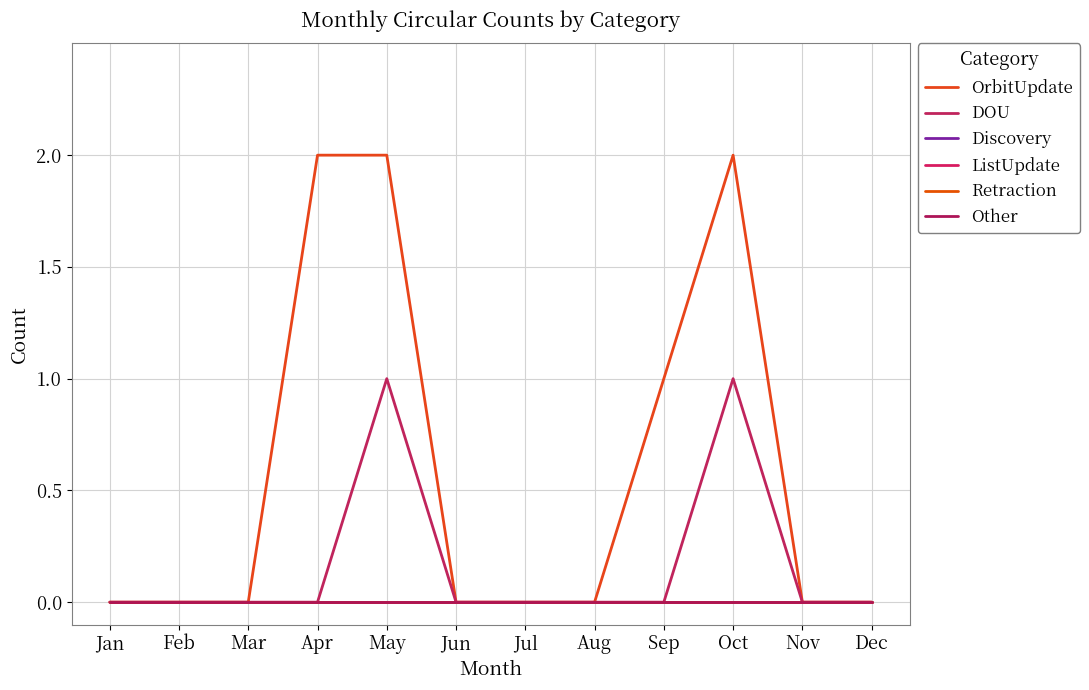

Does the chart display data point markers on the line(s)?

No